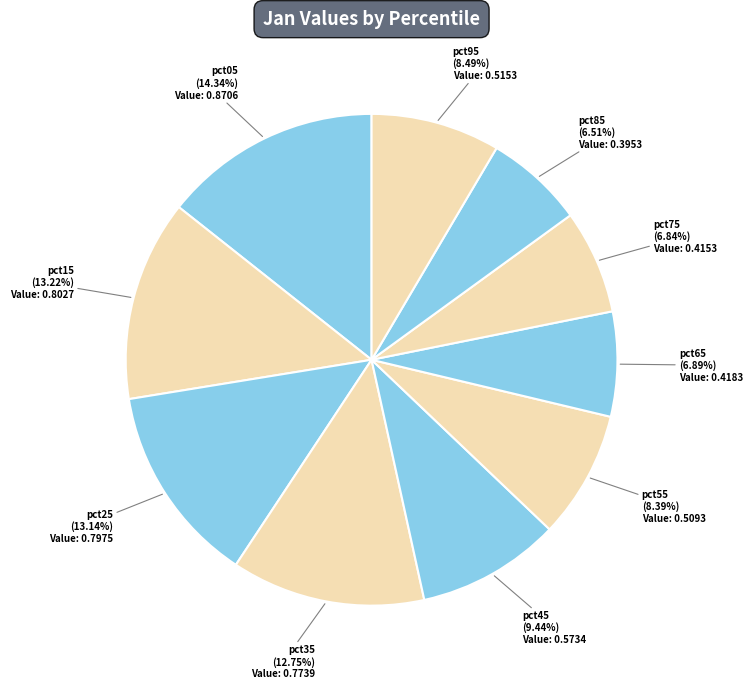

Does pct95 account for over 50% of the chart?

No